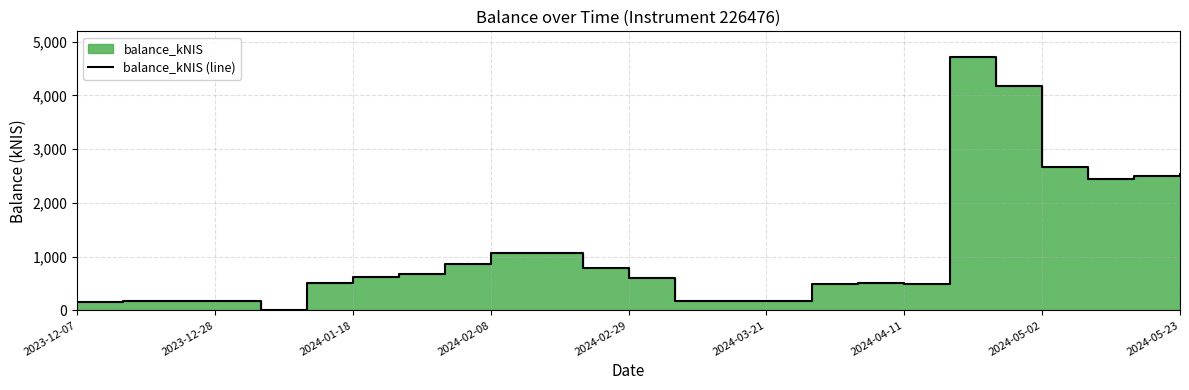

How many lines are shown in the chart?

1